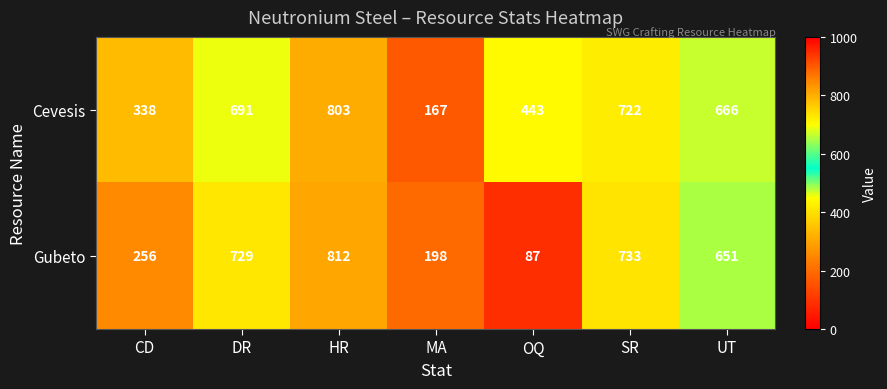

List the series in order of their peak value, highest first.

Gubeto, Cevesis